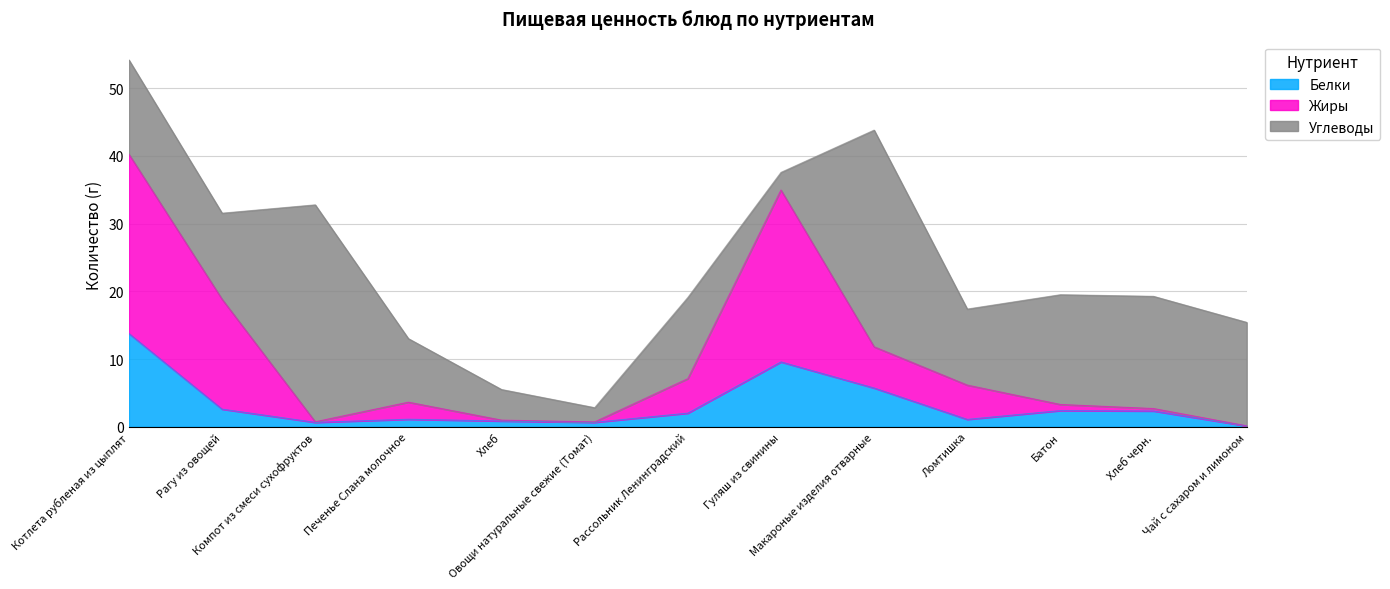

What is the maximum value for Белки?

13.8